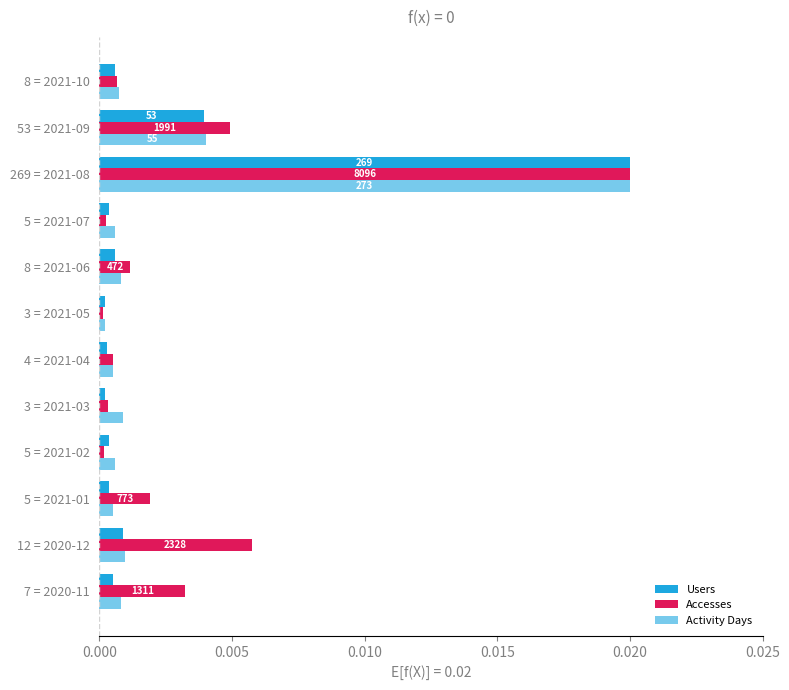

How many series are shown in this chart?

3